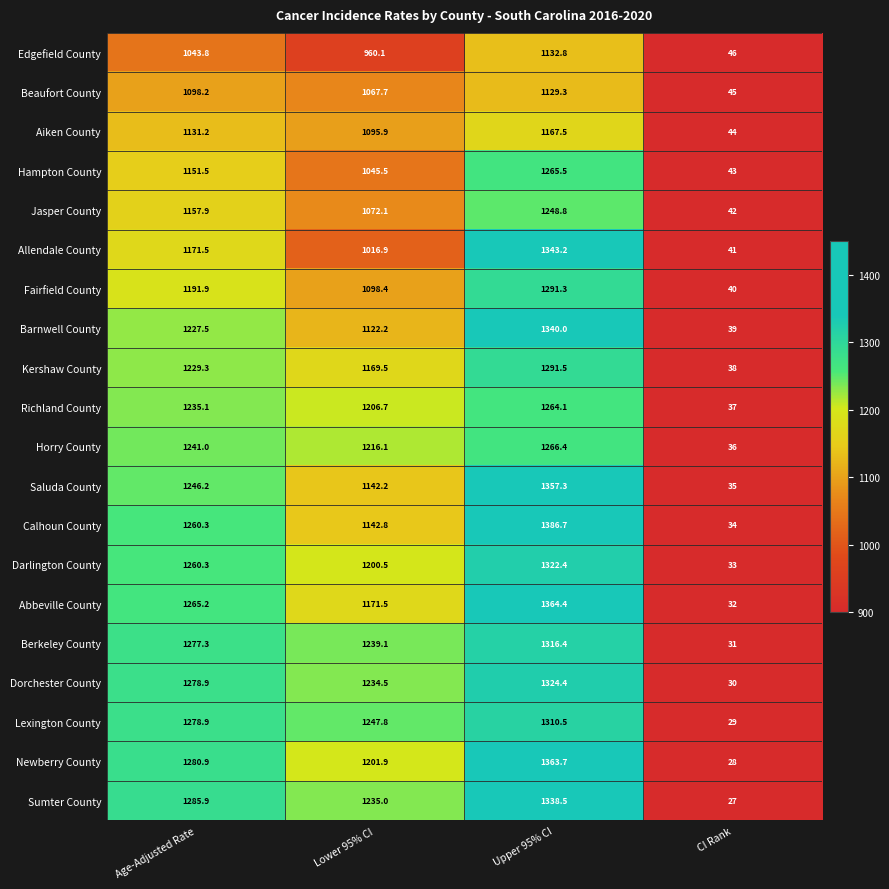

What is the spread (max minus min) of values at CI Rank?

19.0